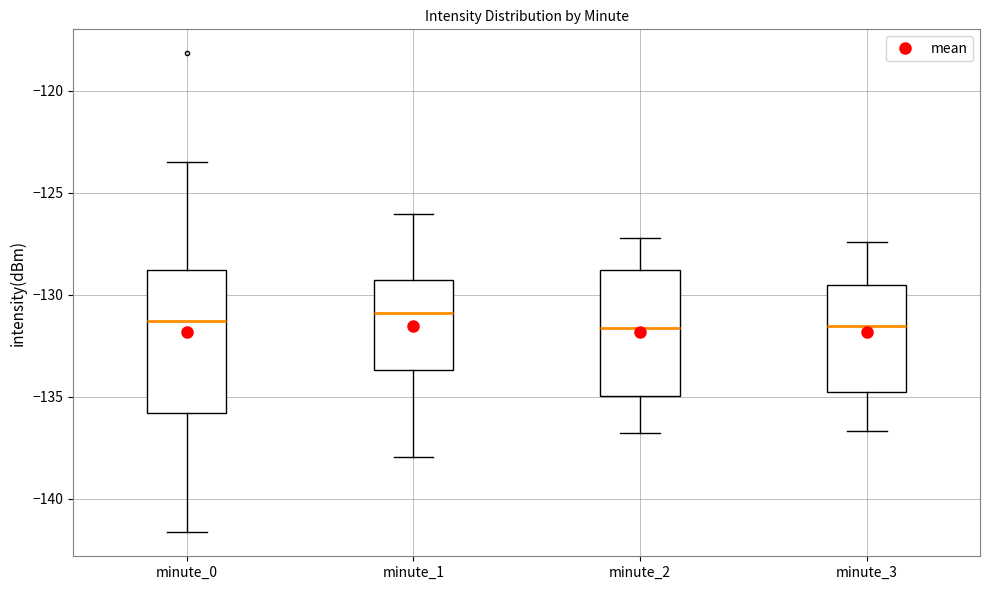

Reading left to right, read every box against the y-axis: the position of its median line, the range the box covers, and the ends of its whiskers. The values are not printed on the chart, so give them approximately, as read against the axis.

minute_0: median -131.5, box -136.0 to -129.0, whiskers -141.5 to -123.5
minute_1: median -131.0, box -133.5 to -129.5, whiskers -138.0 to -126.0
minute_2: median -131.5, box -135.0 to -129.0, whiskers -137.0 to -127.0
minute_3: median -131.5, box -135.0 to -129.5, whiskers -136.5 to -127.5